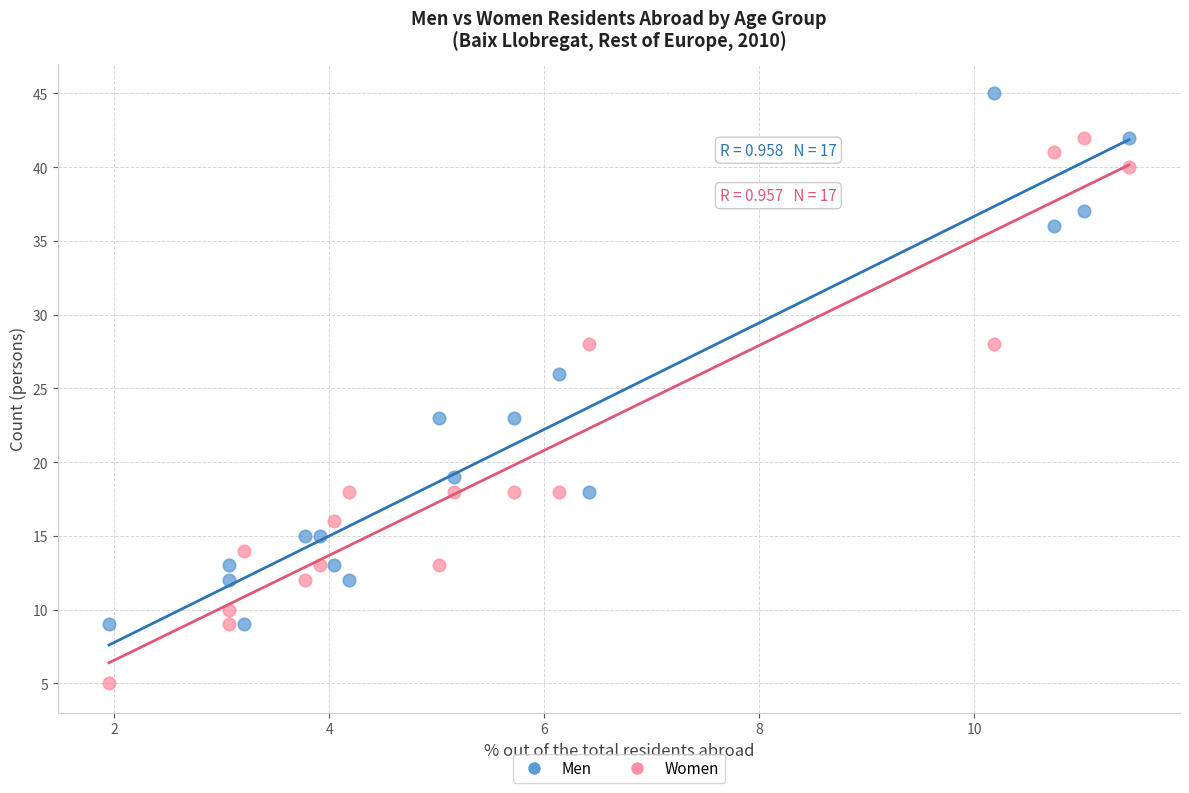

Which series contains the lowest Y value?

Women